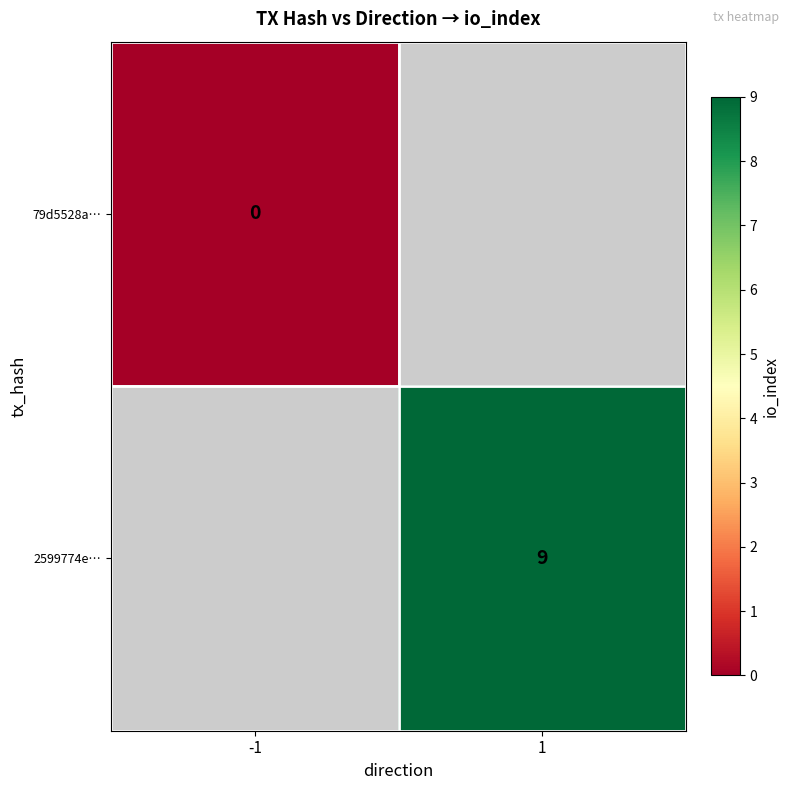

True or false: 2599774e… has a value of 2 at 1.

False